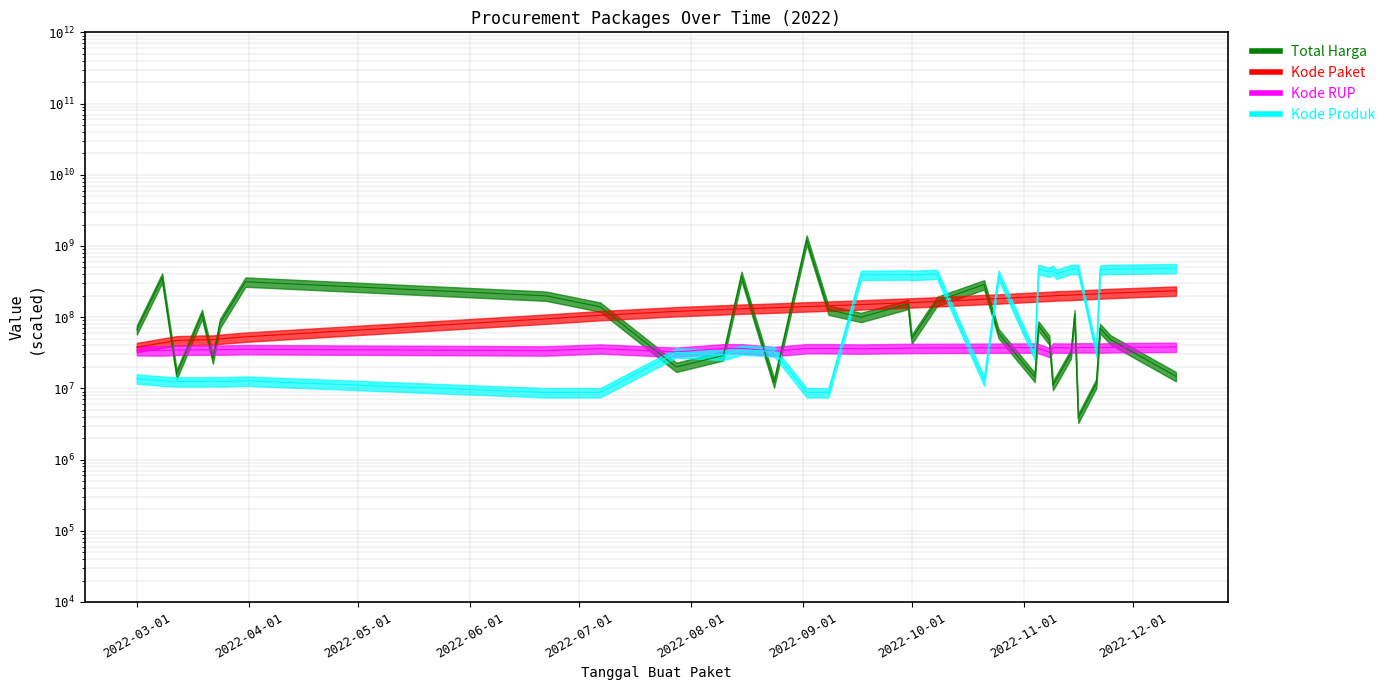

What is the sum of the Kode Produk values at 2022-11-22 and 2022-11-21?

493665730